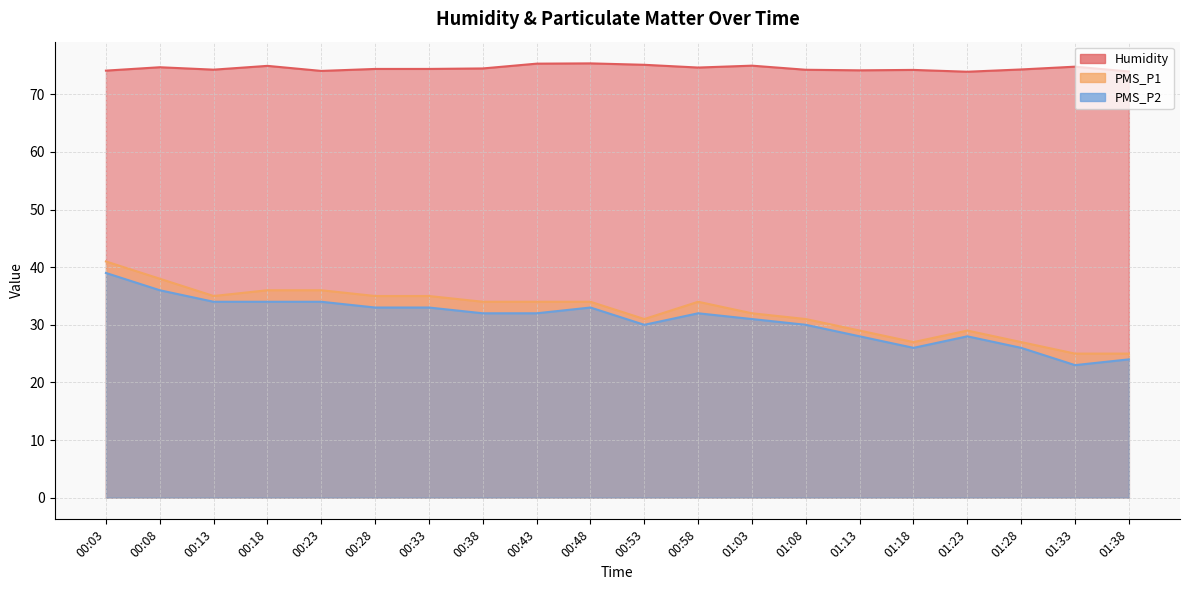

Reading left to right, what are all the values shown in this chart?

Humidity: 74.1	74.7	74.3	74.9	74.1	74.4	74.4	74.5	75.3	75.4	75.1	74.7	75.0	74.3	74.2	74.2	73.9	74.3	74.8	74.0
PMS_P1: 41.0	38.0	35.0	36.0	36.0	35.0	35.0	34.0	34.0	34.0	31.0	34.0	32.0	31.0	29.0	27.0	29.0	27.0	25.0	25.0
PMS_P2: 39.0	36.0	34.0	34.0	34.0	33.0	33.0	32.0	32.0	33.0	30.0	32.0	31.0	30.0	28.0	26.0	28.0	26.0	23.0	24.0